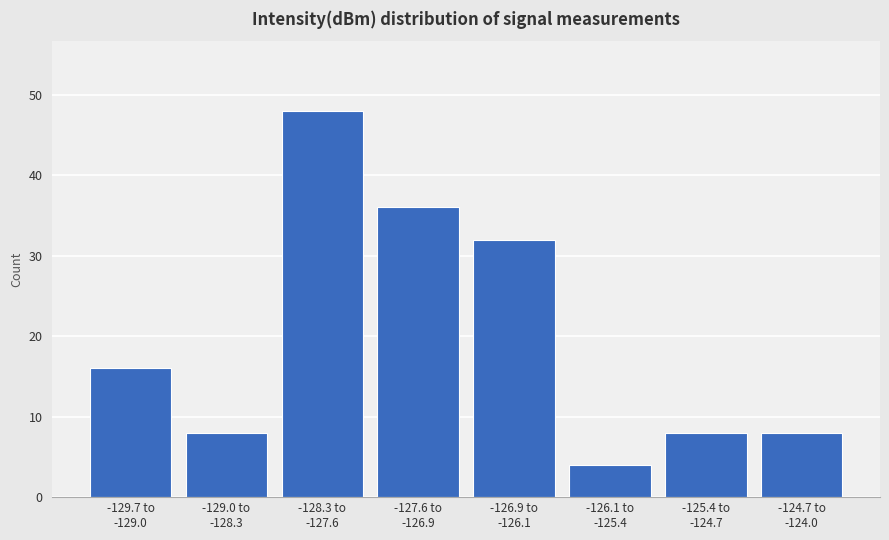

Reading left to right, list all the values displayed in this chart.

16	8	48	36	32	4	8	8